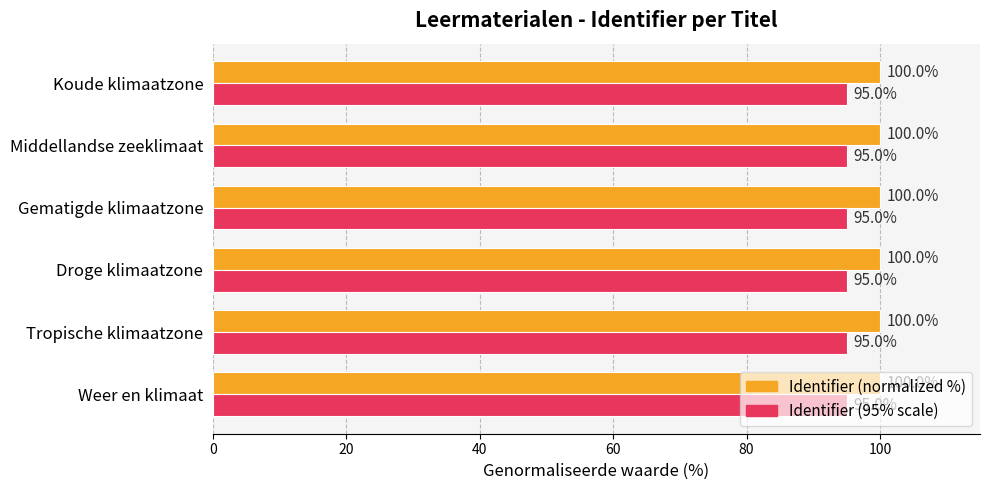

What is the sum of the Identifier (normalized %) values at Droge klimaatzone and Tropische klimaatzone?

200.0